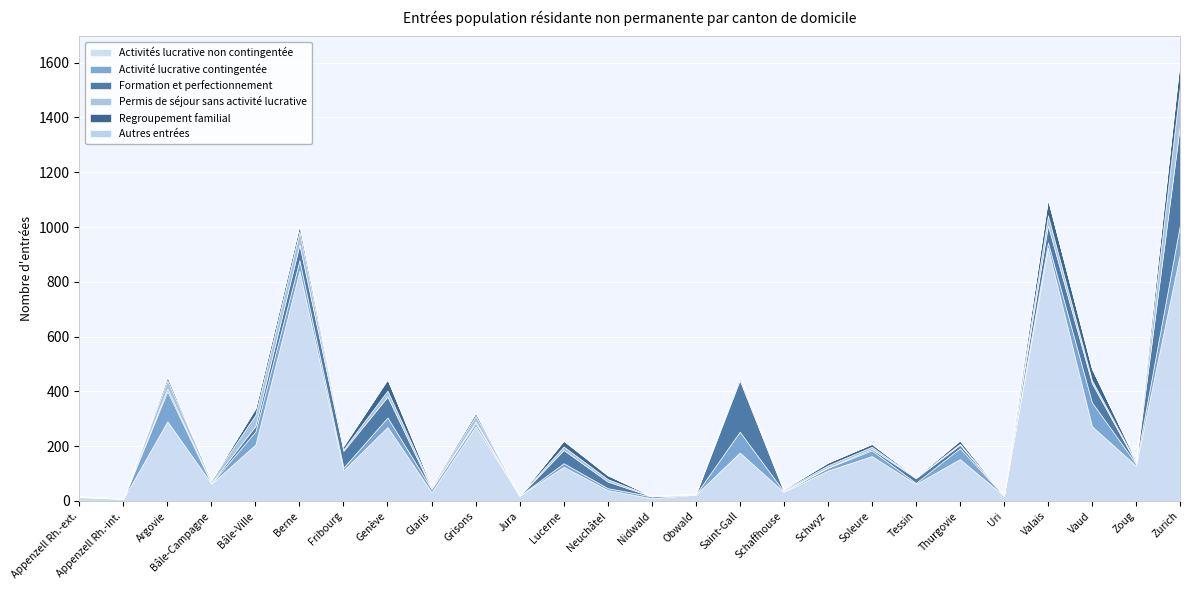

The Formation et perfectionnement series shows 20 at Bâle-Ville. True or false?

True